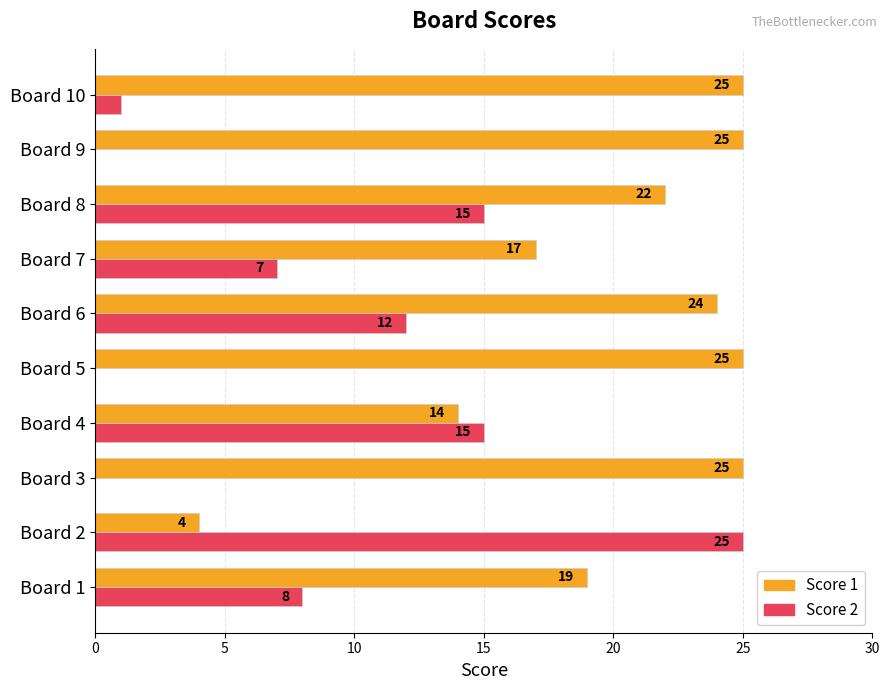

What is the average value of the Score 1 series?

20